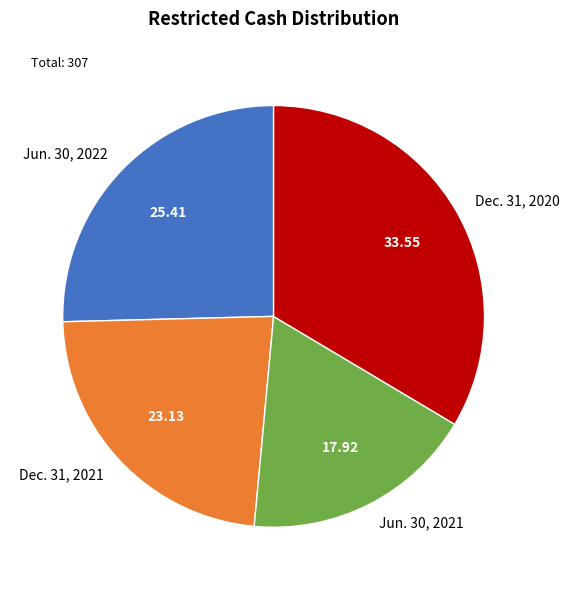

Combined, do Dec. 31, 2020 and Jun. 30, 2021 account for over 50%?

Yes